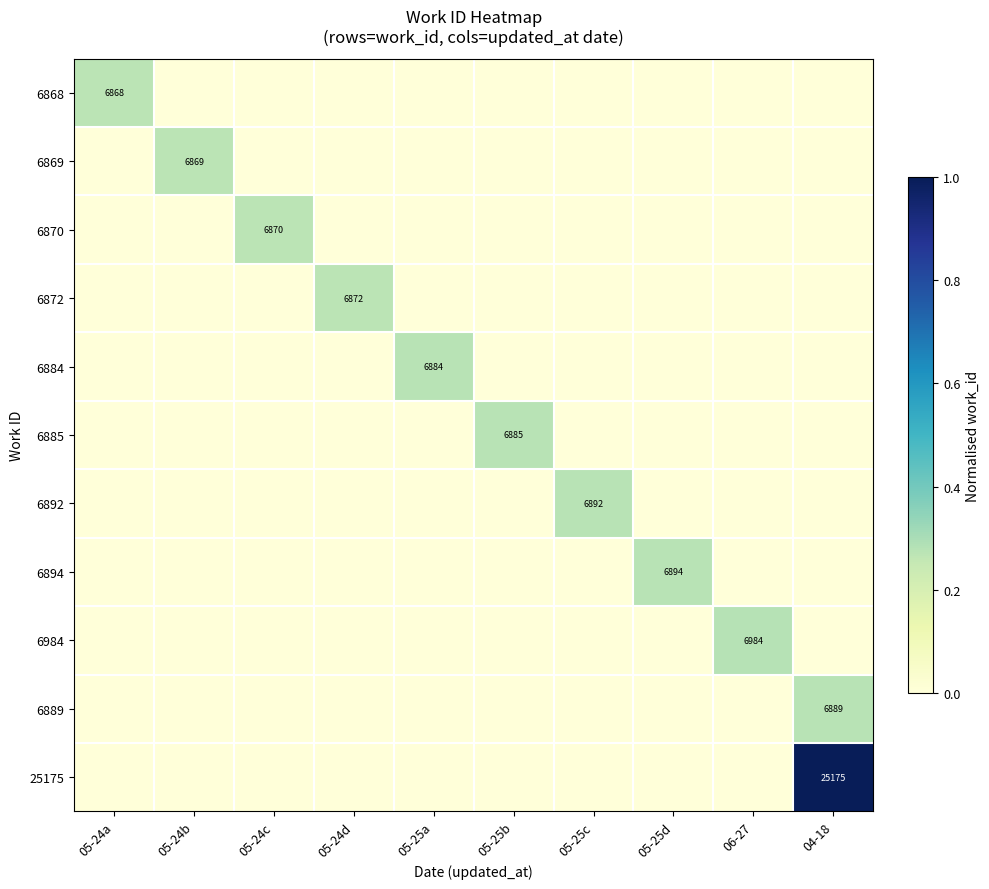

The 6872 series shows 6872 at 05-24d. True or false?

True